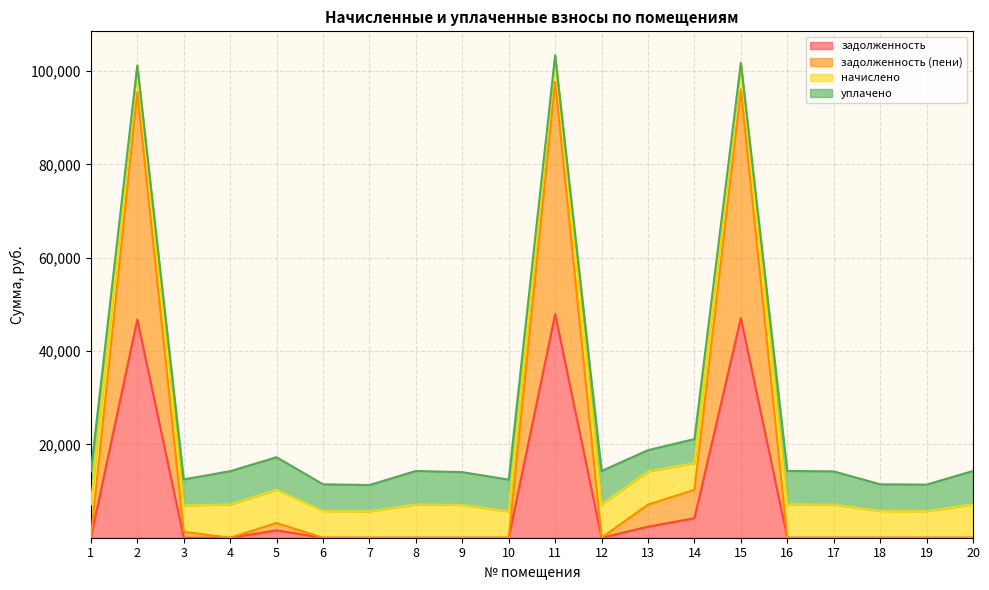

What is the maximum value for задолженность?

47902.4